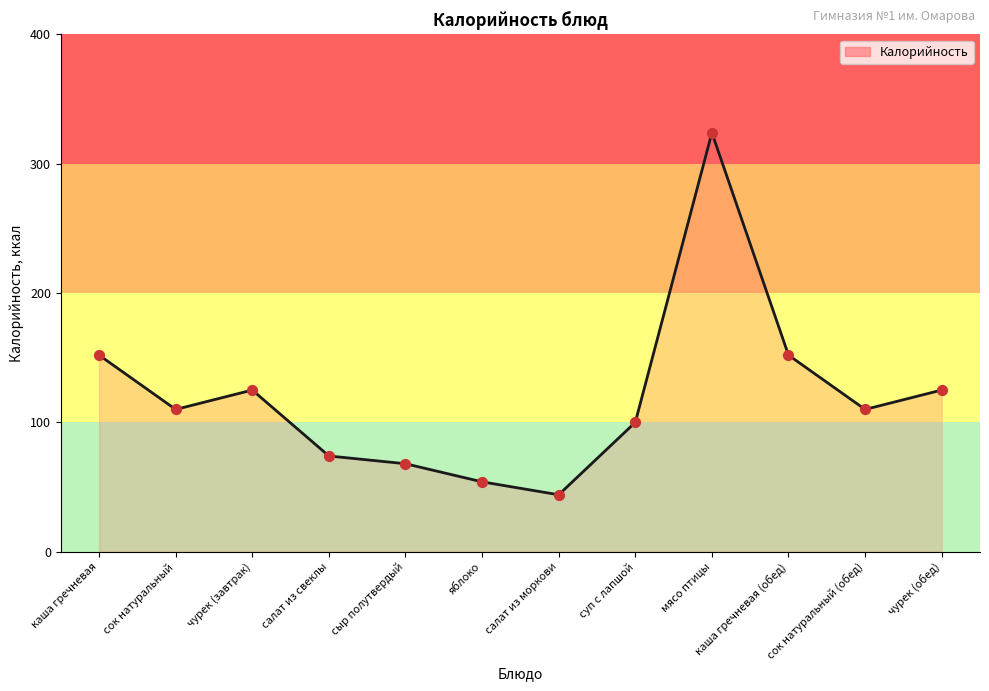

What is the ratio of the value at суп с лапшой to the value at салат из свеклы?

1.4